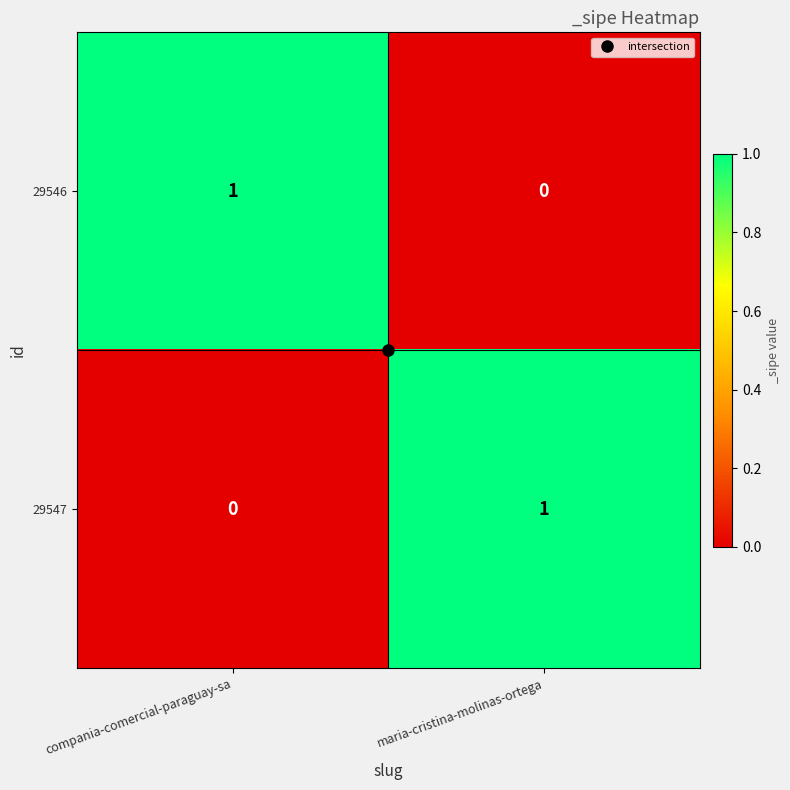

Which category has the lowest value in the 29546 series?

maria-cristina-molinas-ortega